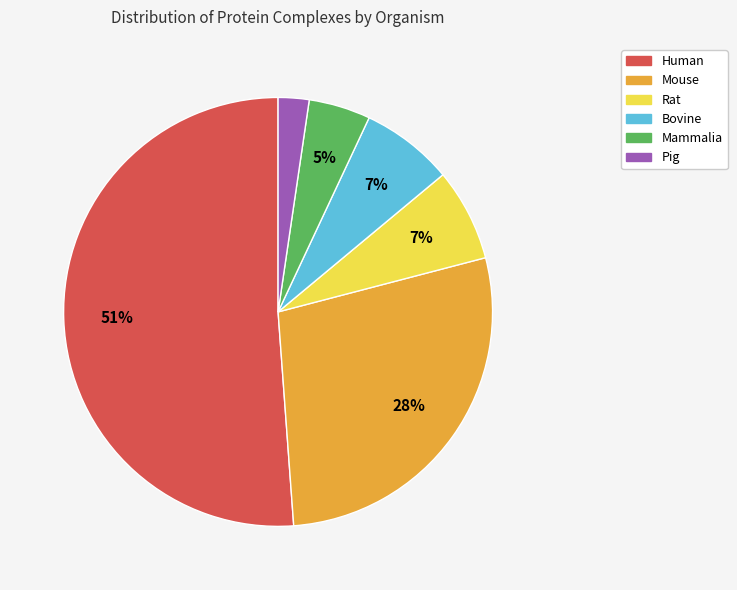

Approximately how many times larger is the value at Pig compared to Rat?

0.3